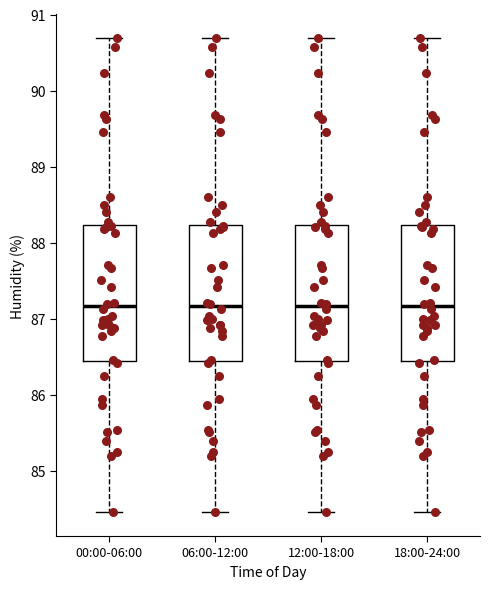

Where does the median line of the box for 00:00-06:00 sit on the y-axis? The values are not printed on the chart, so give them approximately, as read against the axis.

87.2